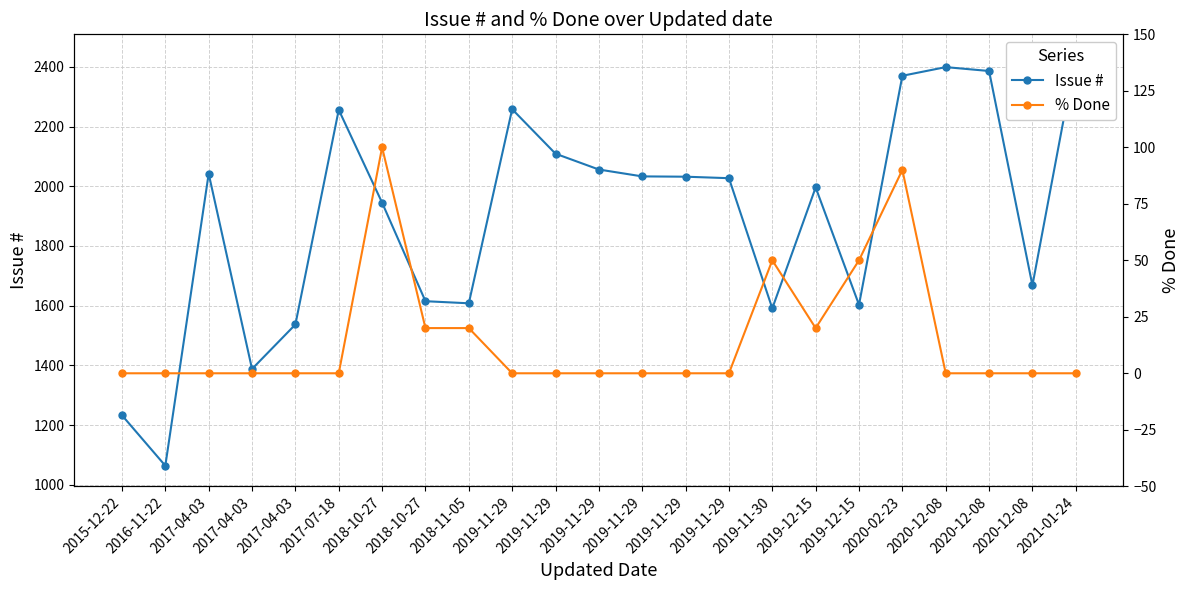

Is it true that % Done equals 50 at 2019-11-30?

True